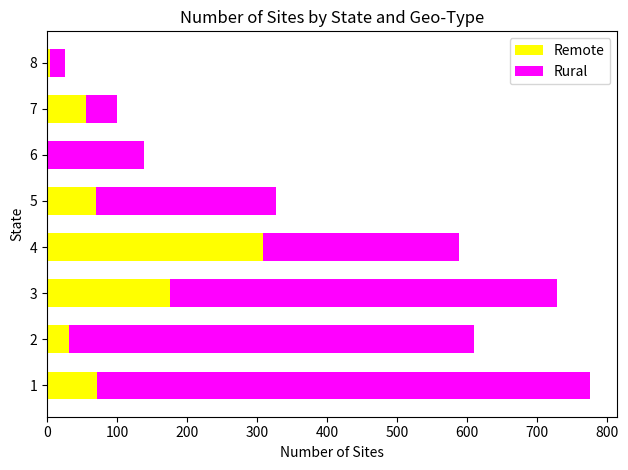

What are all the series names shown in the legend?

Remote, Rural